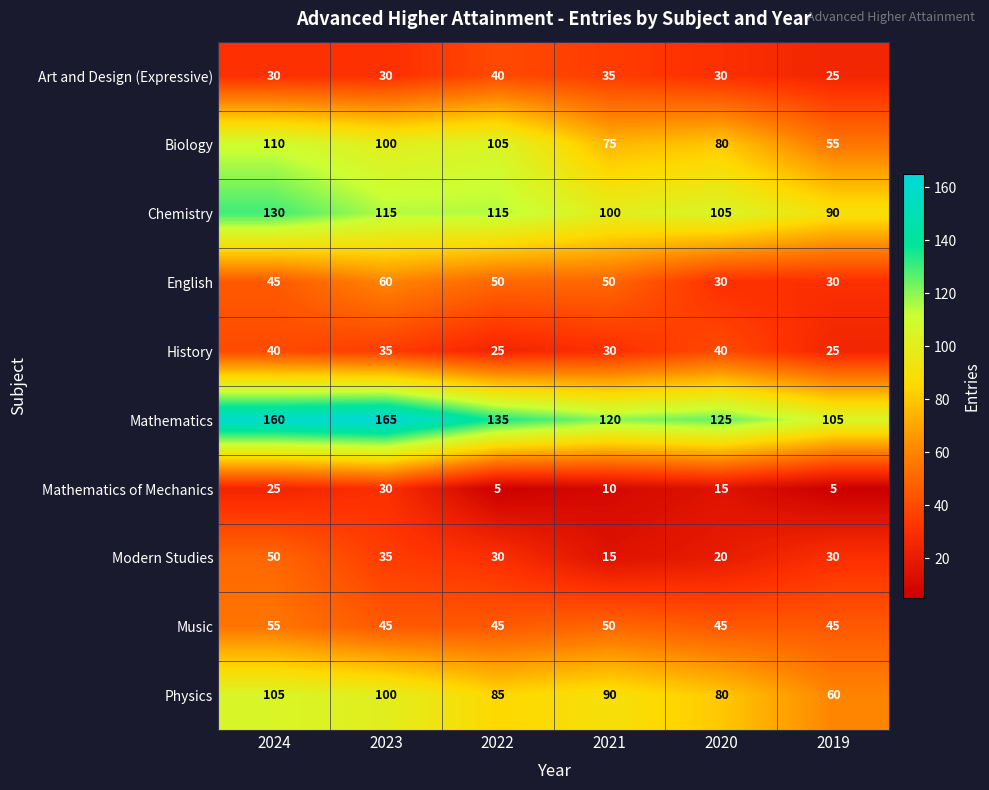

Which series has the largest range (max minus min)?

Mathematics